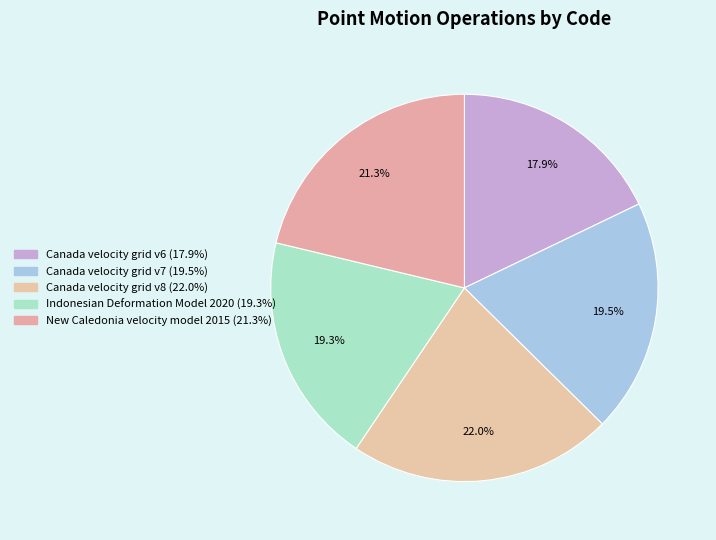

How many slices are in this pie chart?

5